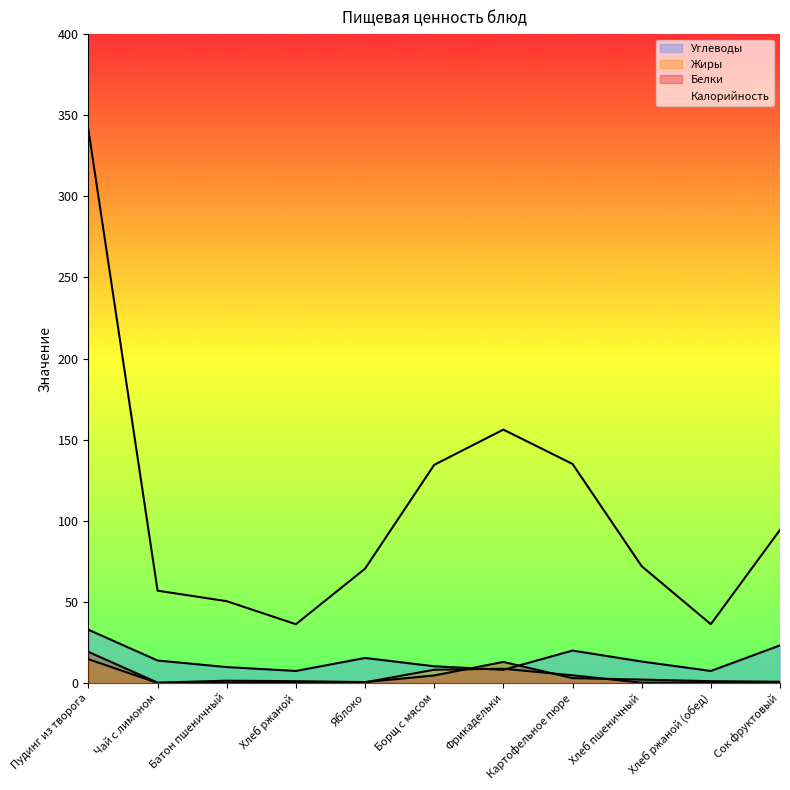

What is the sum of all Жиры values?

38.0